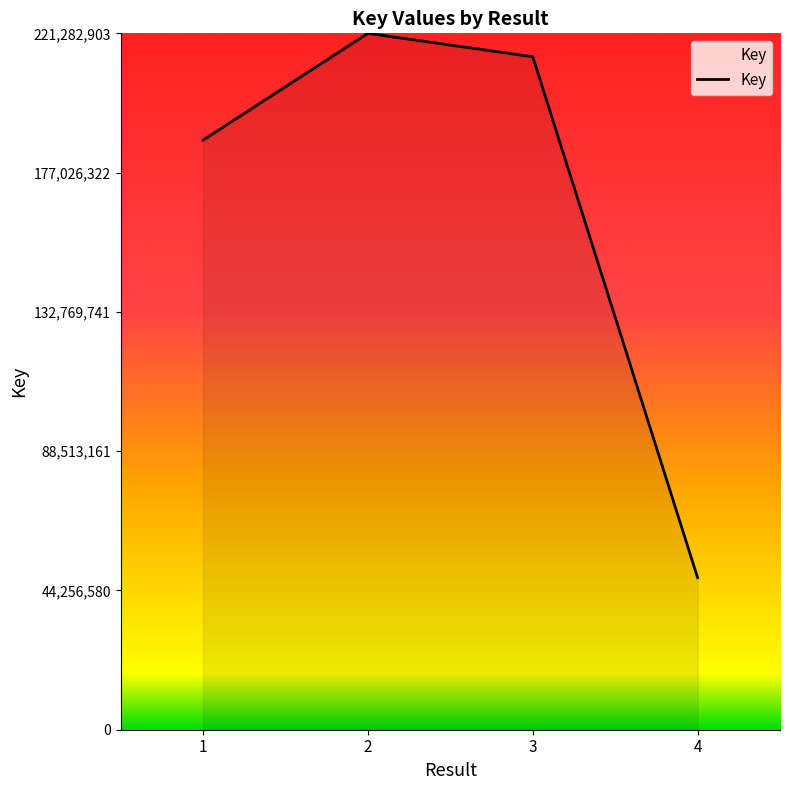

What is the maximum value shown in the chart?

221282903.1